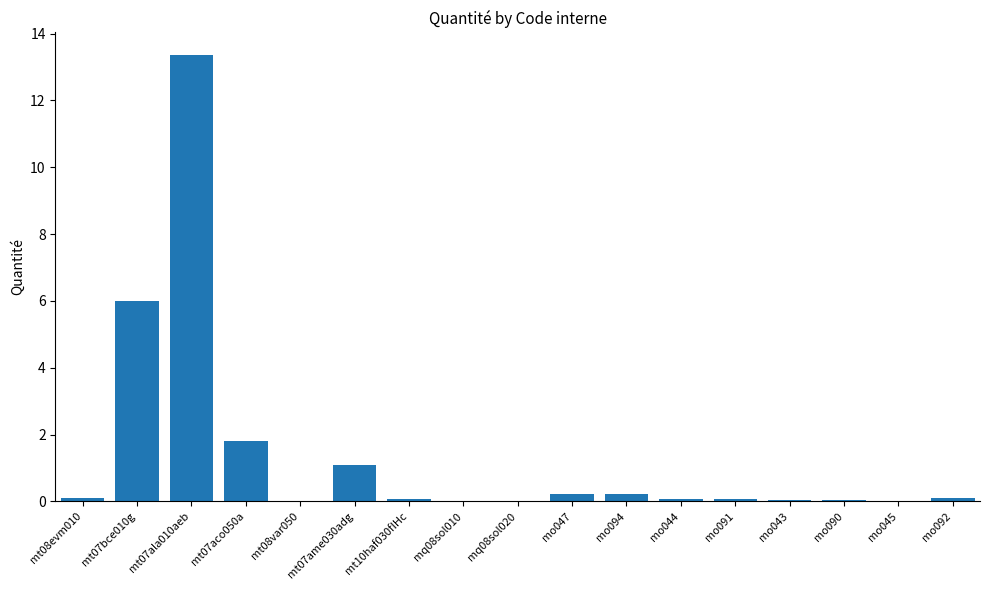

What is the maximum value shown in the chart?

13.4